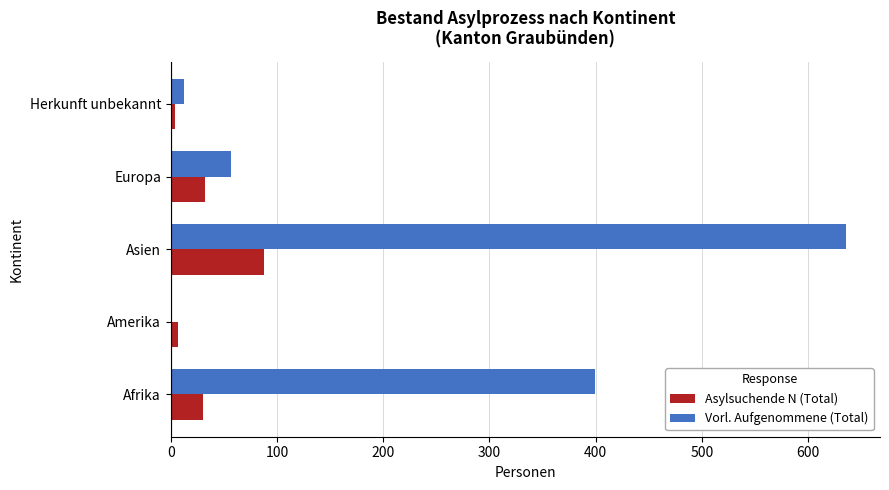

What is the average value of the Asylsuchende N (Total) series?

32